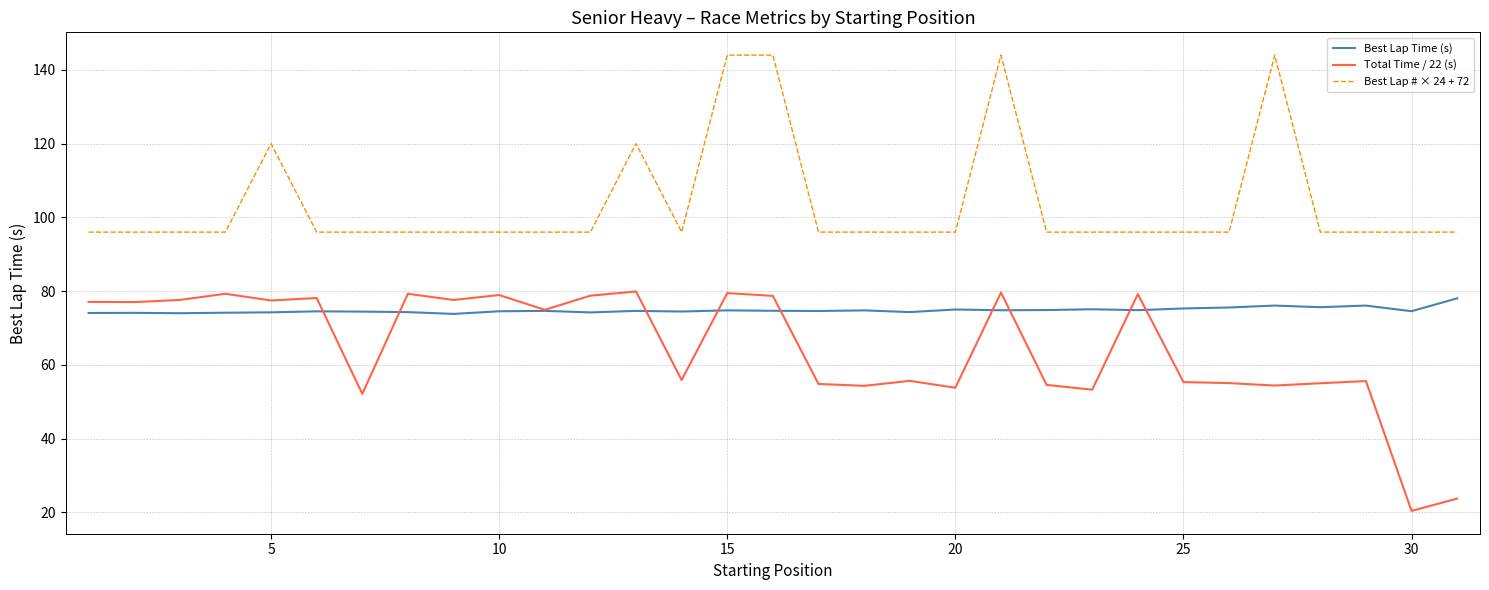

True or false: Total Time / 22 (s) and Best Lap # × 24 + 72 intersect in this chart.

False